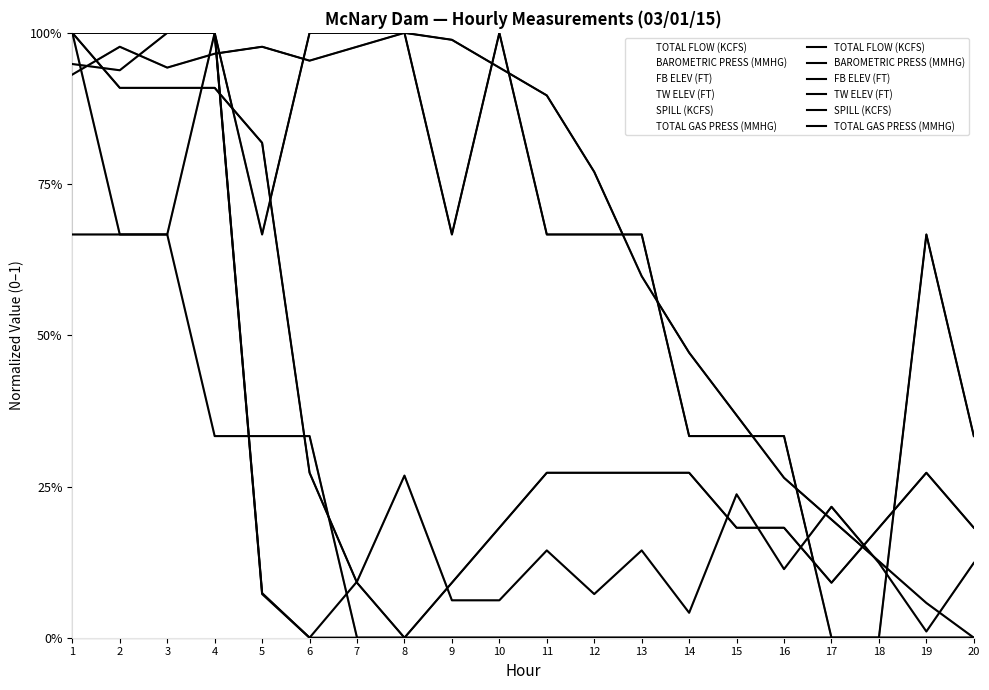

What is the difference between the highest and lowest values at 13?

0.7